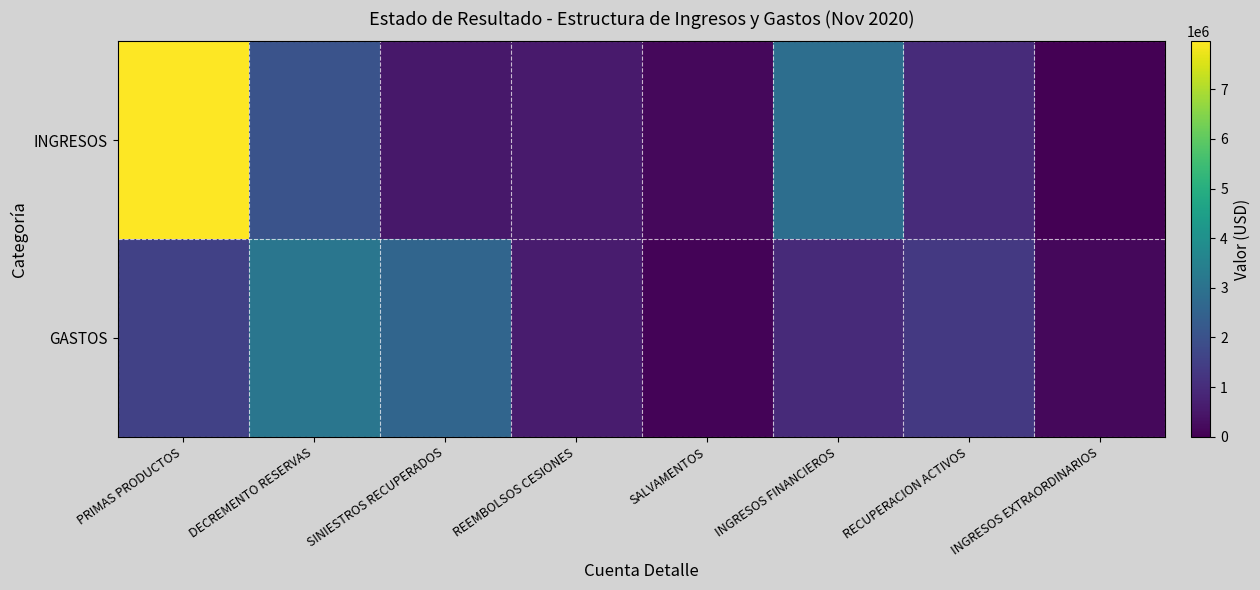

At which category is the sum across all series the highest?

PRIMAS PRODUCTOS